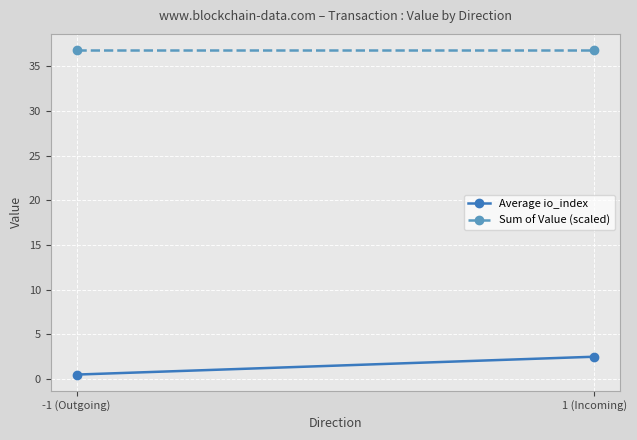

What is the sum of all Sum of Value (scaled) values?

73.6